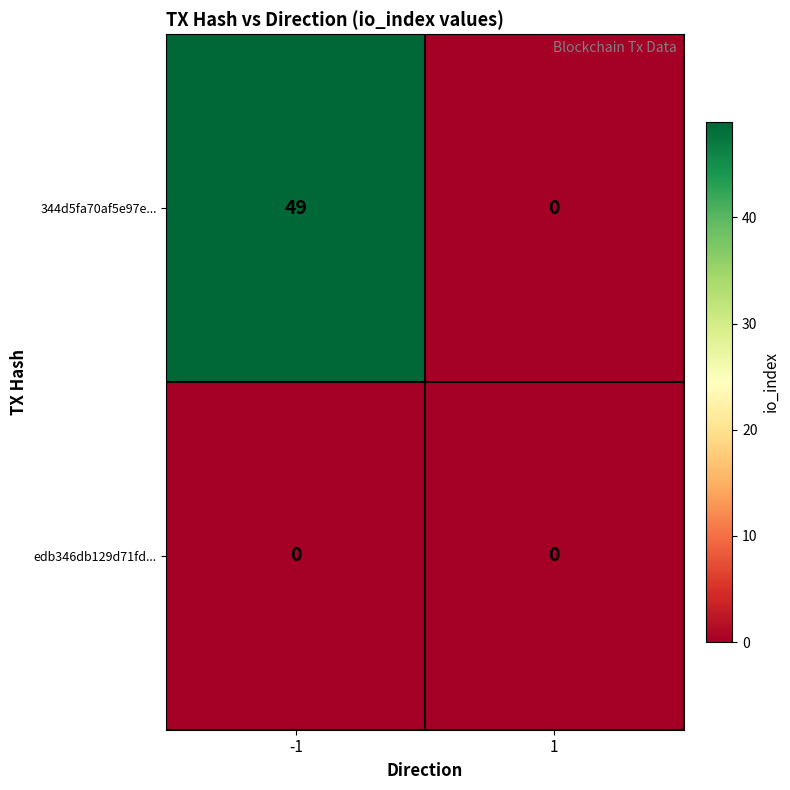

Rank the series by their average value, from lowest to highest.

edb346db129d71fd..., 344d5fa70af5e97e...